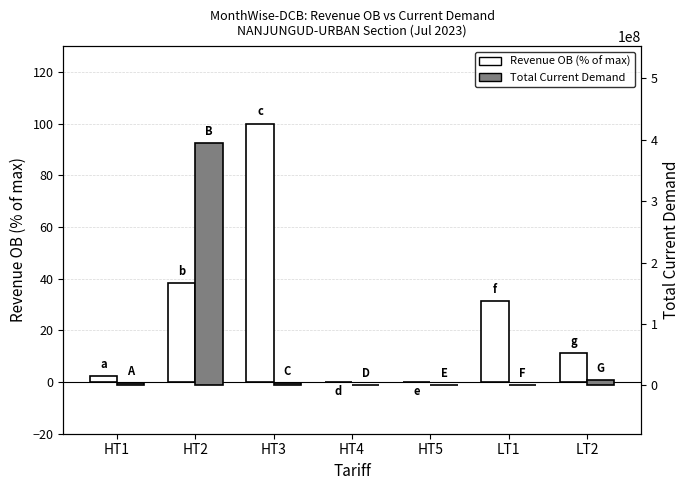

What is the sum of the Revenue OB (% of max) values at HT3 and LT1?

131.3